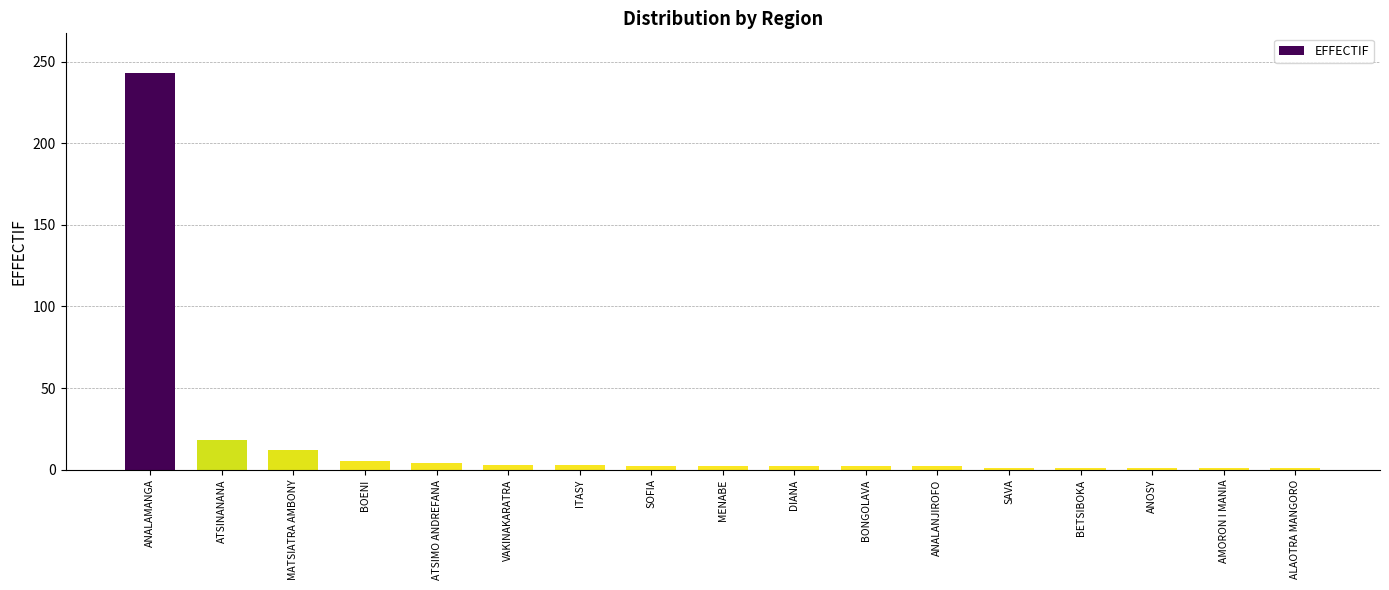

What is the value of the 4th bar from the left?

5